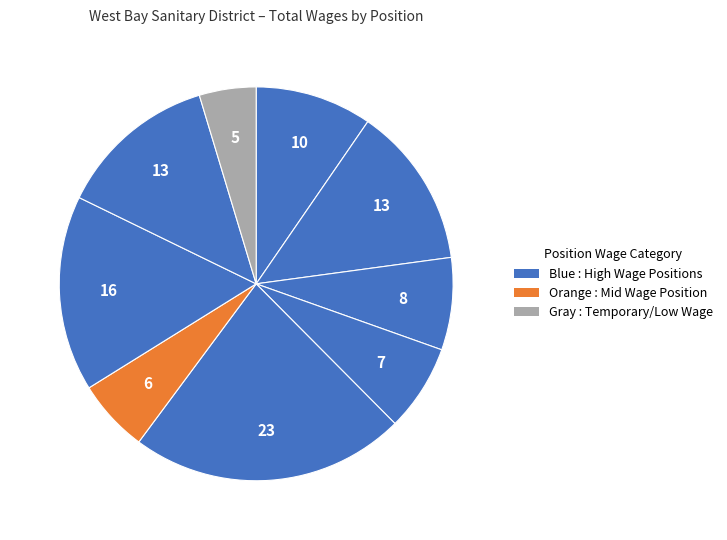

How many slices are in this pie chart?

9